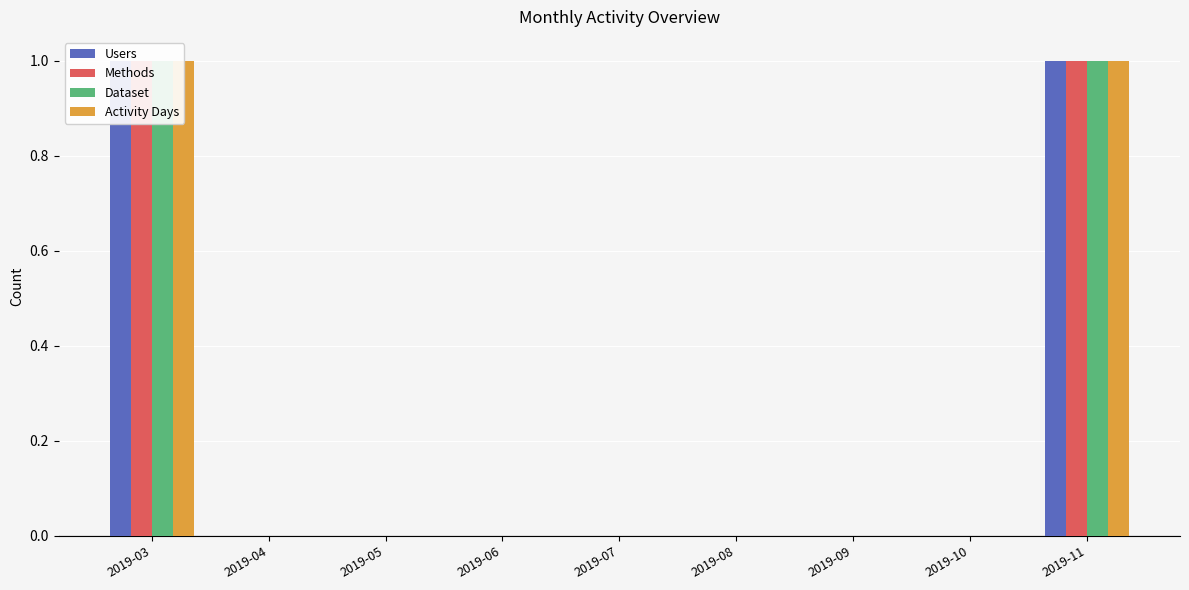

Rank the series at 2019-03 from lowest to highest value.

Users, Methods, Dataset, Activity Days